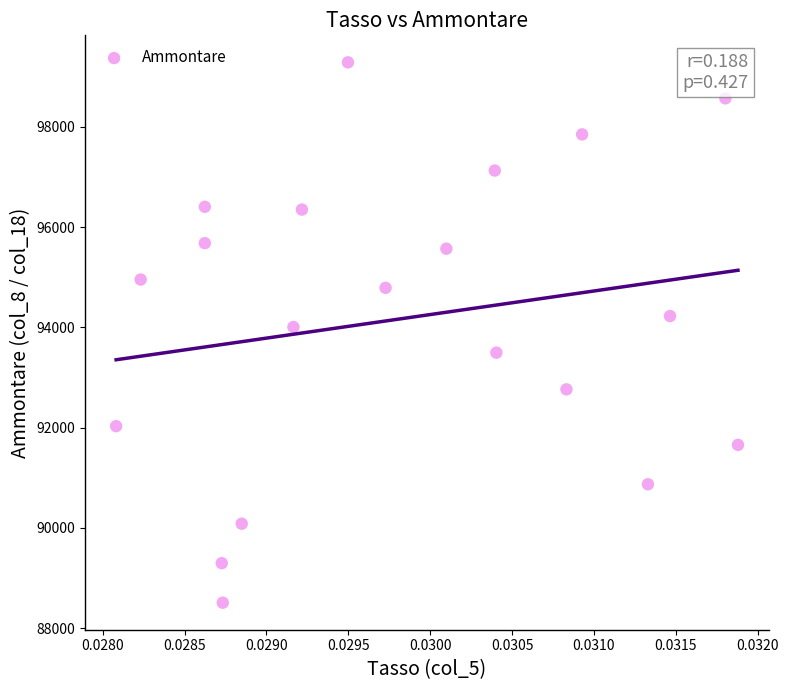

What is the range of Y values (max minus min)?

10775.7